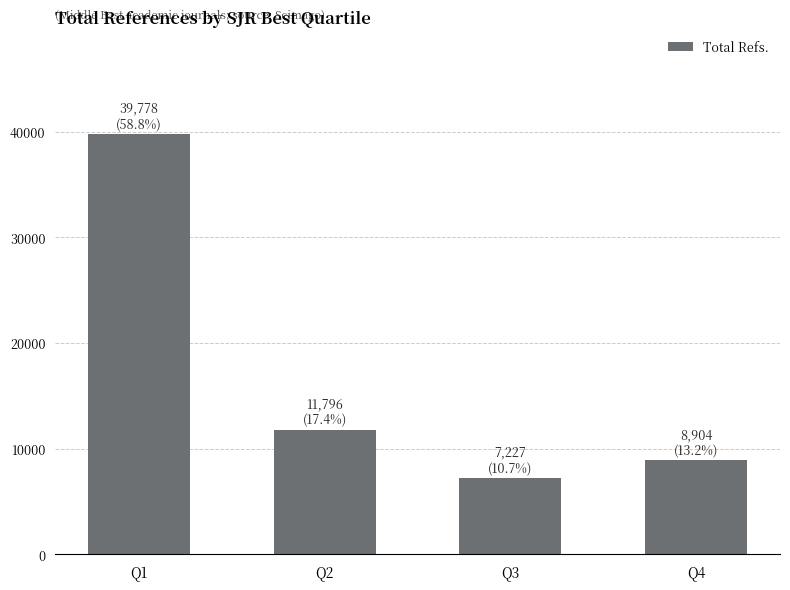

Rank the categories by value from highest to lowest.

Q1, Q2, Q4, Q3